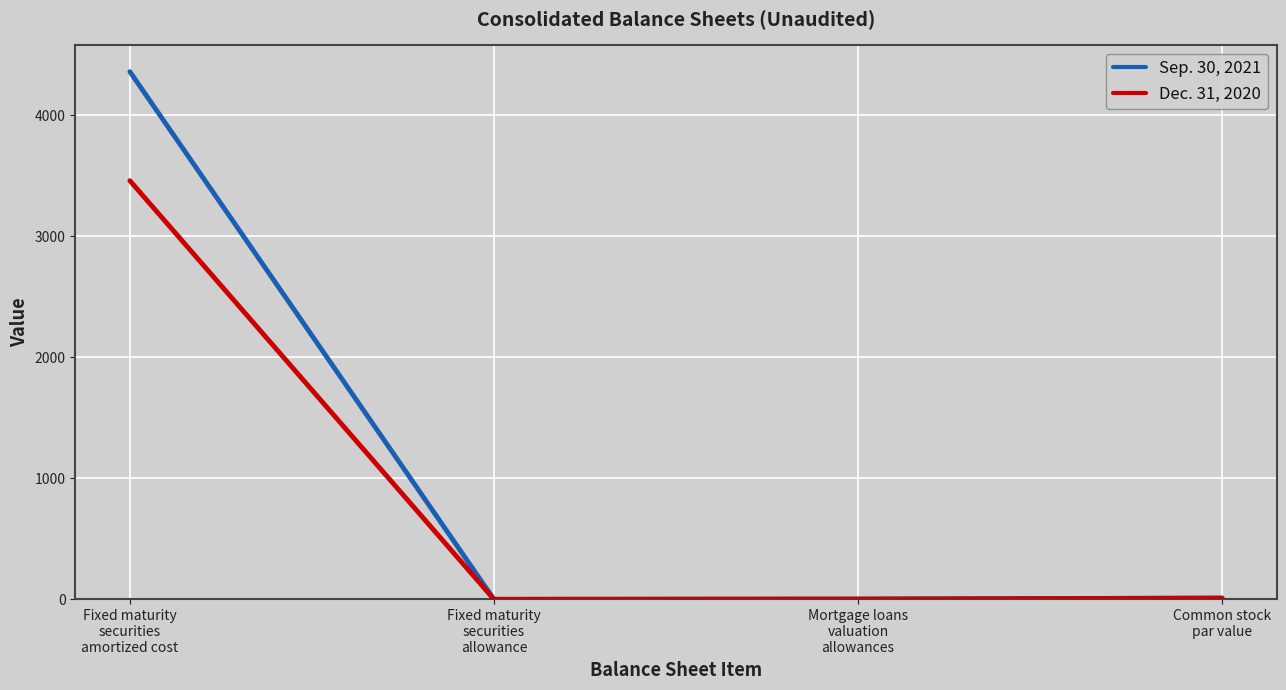

Which series has the largest total across all categories?

Sep. 30, 2021